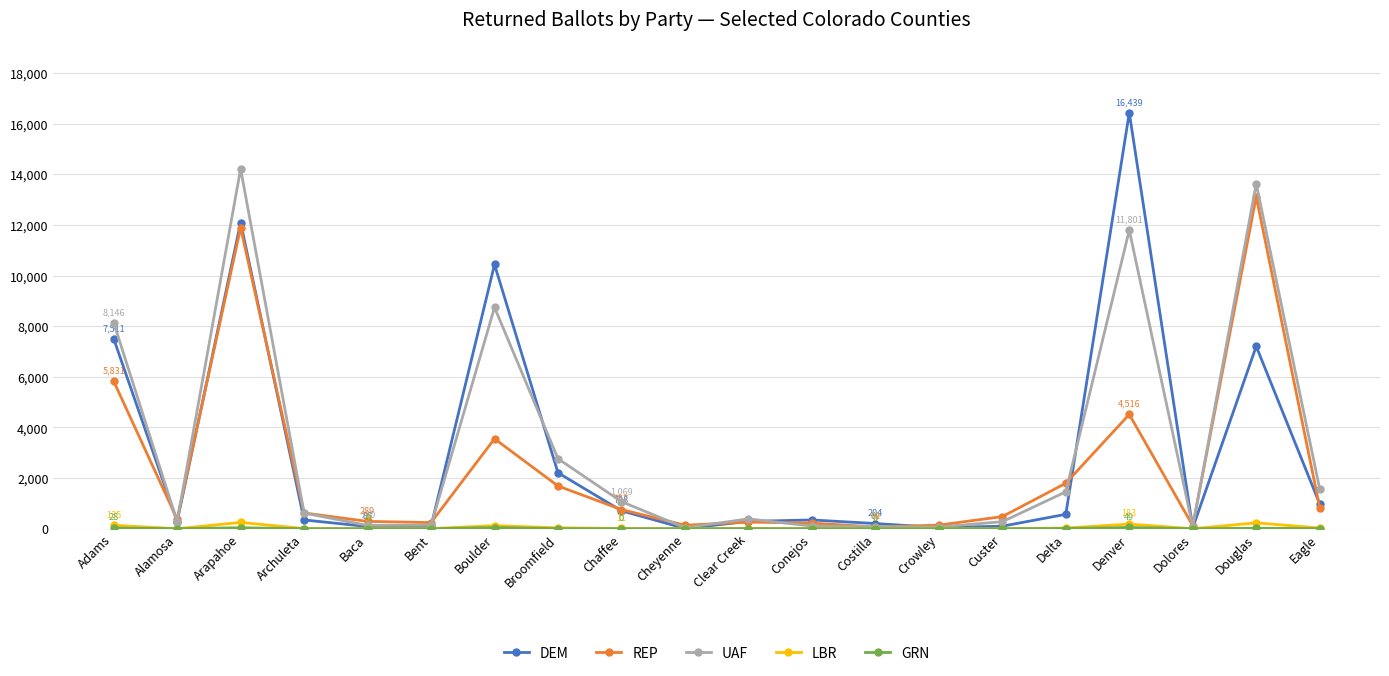

At which label does UAF reach its peak?

Arapahoe